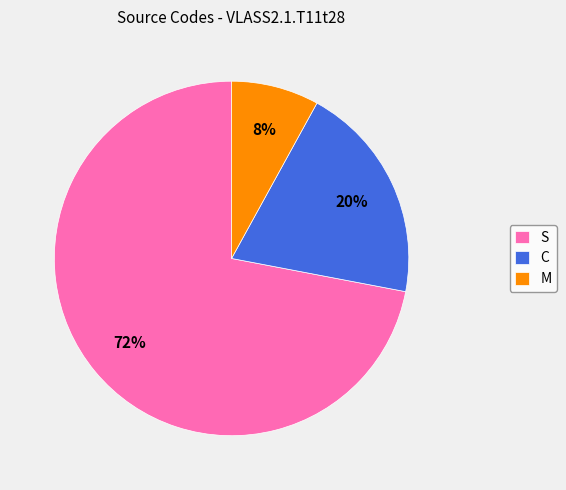

What is the smallest slice in the pie chart?

M